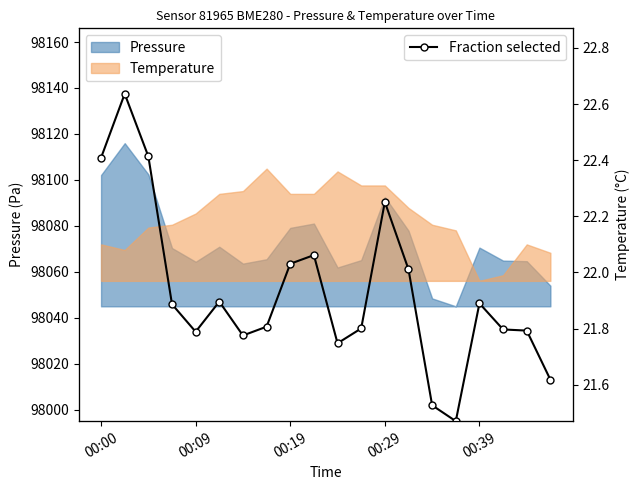

Reading left to right, extract all data points from this chart.

0.8	1.0	0.8	0.4	0.3	0.4	0.3	0.3	0.5	0.5	0.2	0.3	0.7	0.5	0.0	0.0	0.4	0.3	0.3	0.1